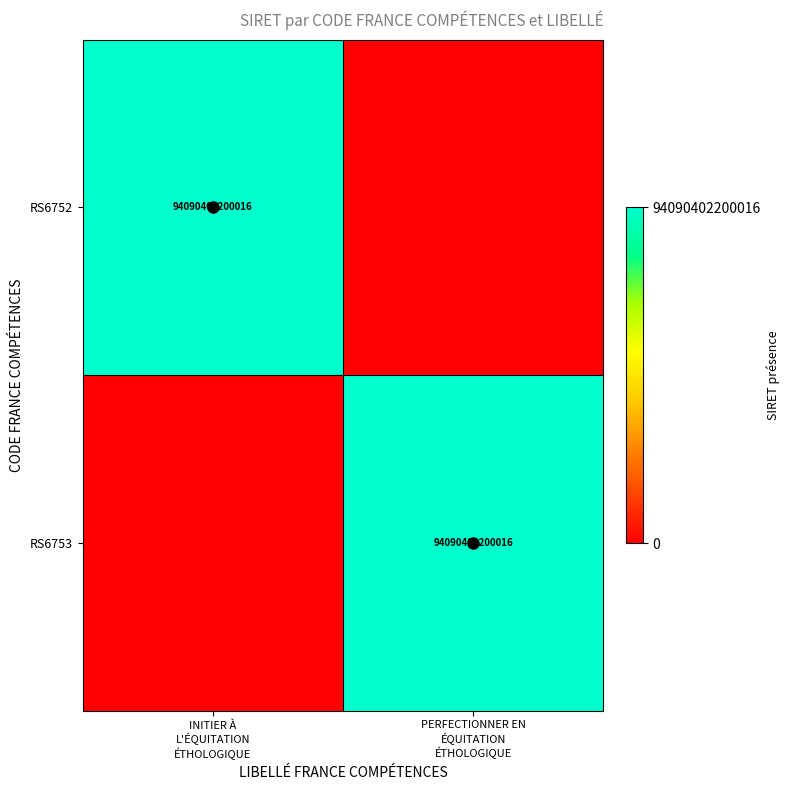

At which category is the sum across all series the highest?

INITIER À
L'ÉQUITATION
ÉTHOLOGIQUE